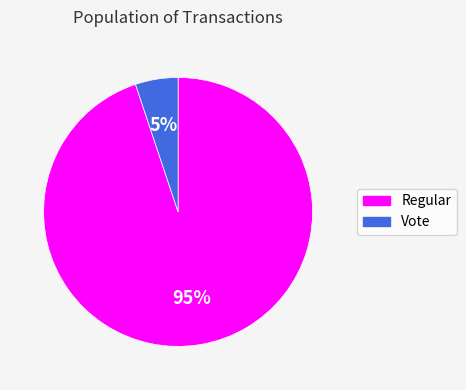

Which slice is the largest?

Regular